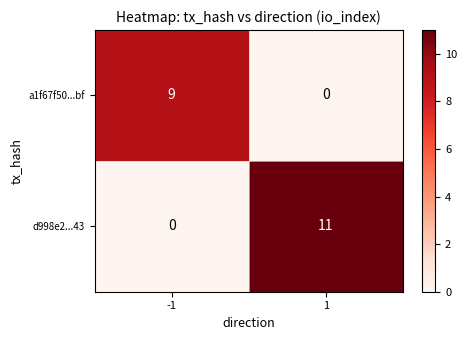

What is the maximum value shown in the chart?

11